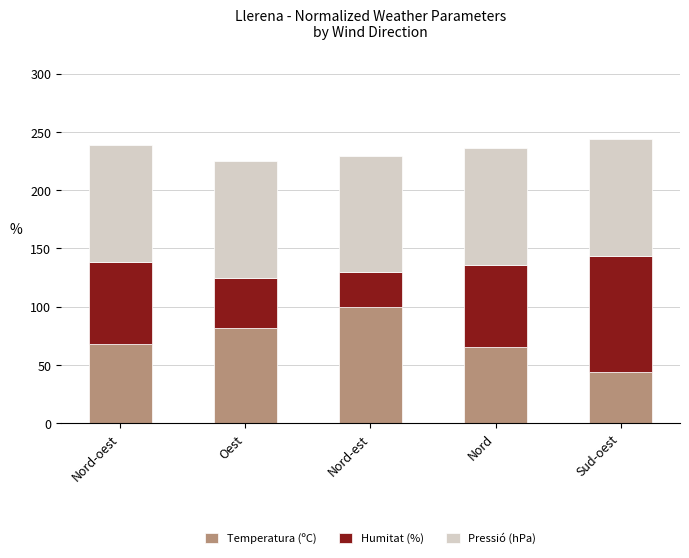

Which category has the highest value in the Temperatura (ºC) series?

Nord-est